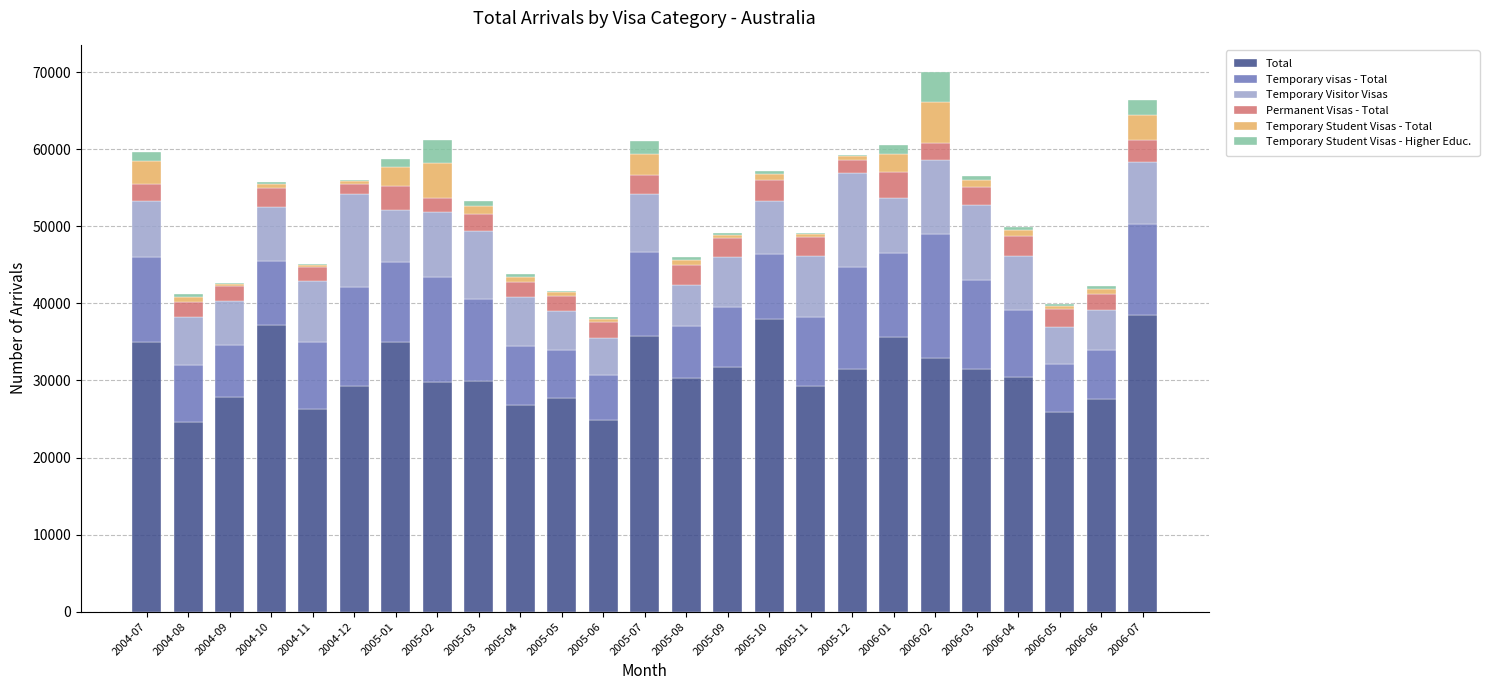

What is the highest value of the Total series?

38470